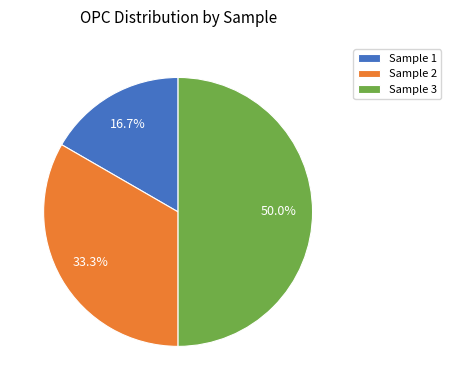

Does Sample 2 represent more than half of the total?

No